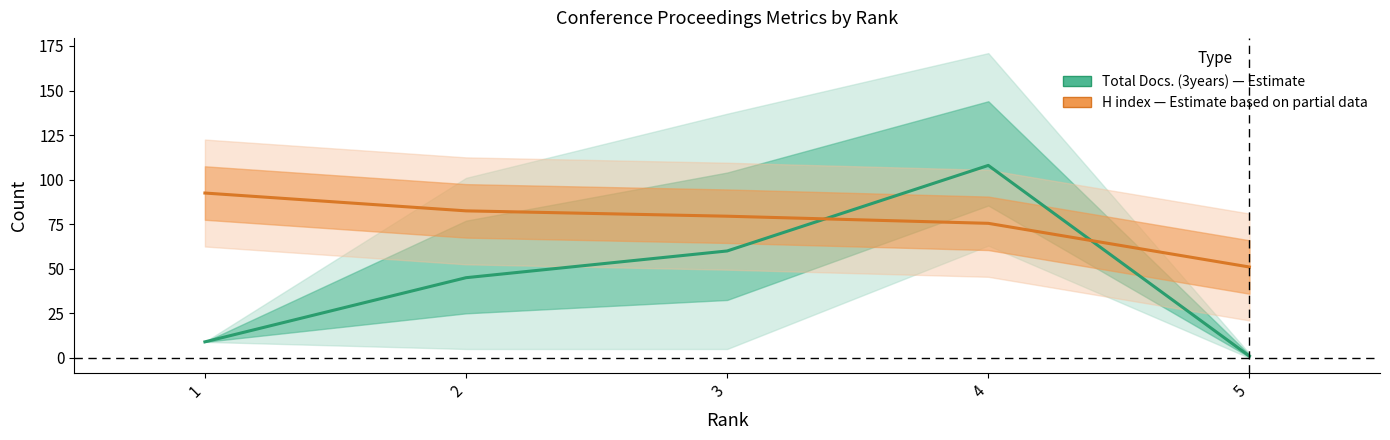

What is the value of the H index (scaled) point at the 4th from the left?

75.5